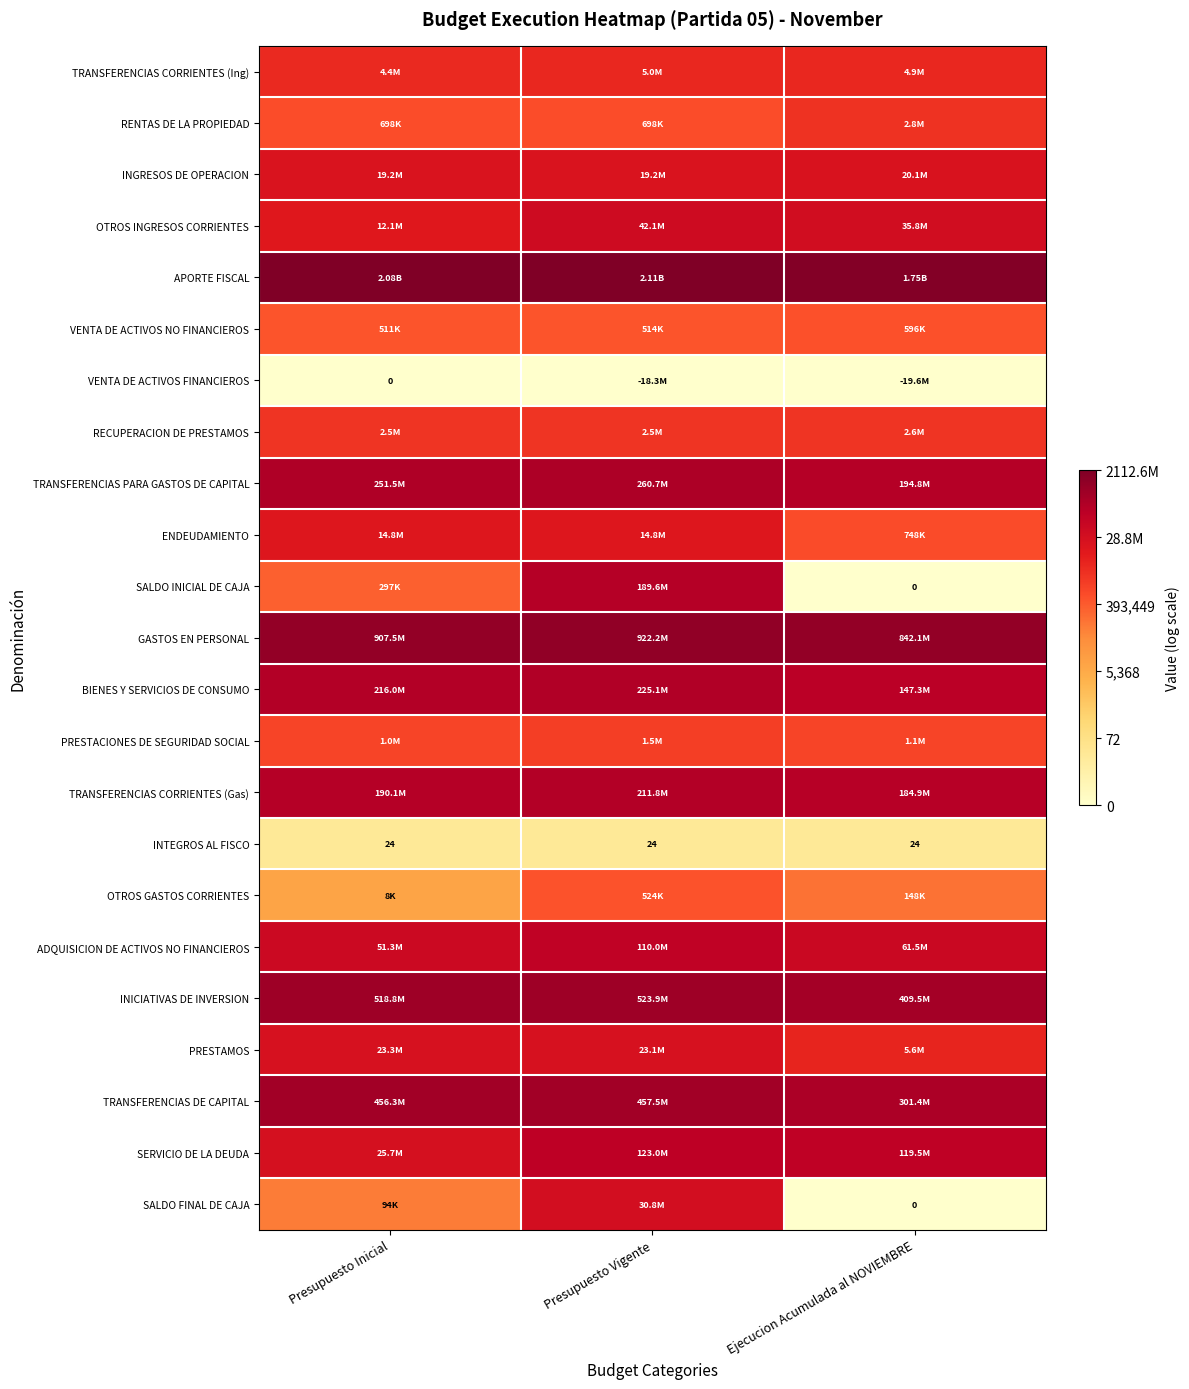

True or false: OTROS INGRESOS CORRIENTES has a value of 17.4 at Ejecucion Acumulada al NOVIEMBRE.

True